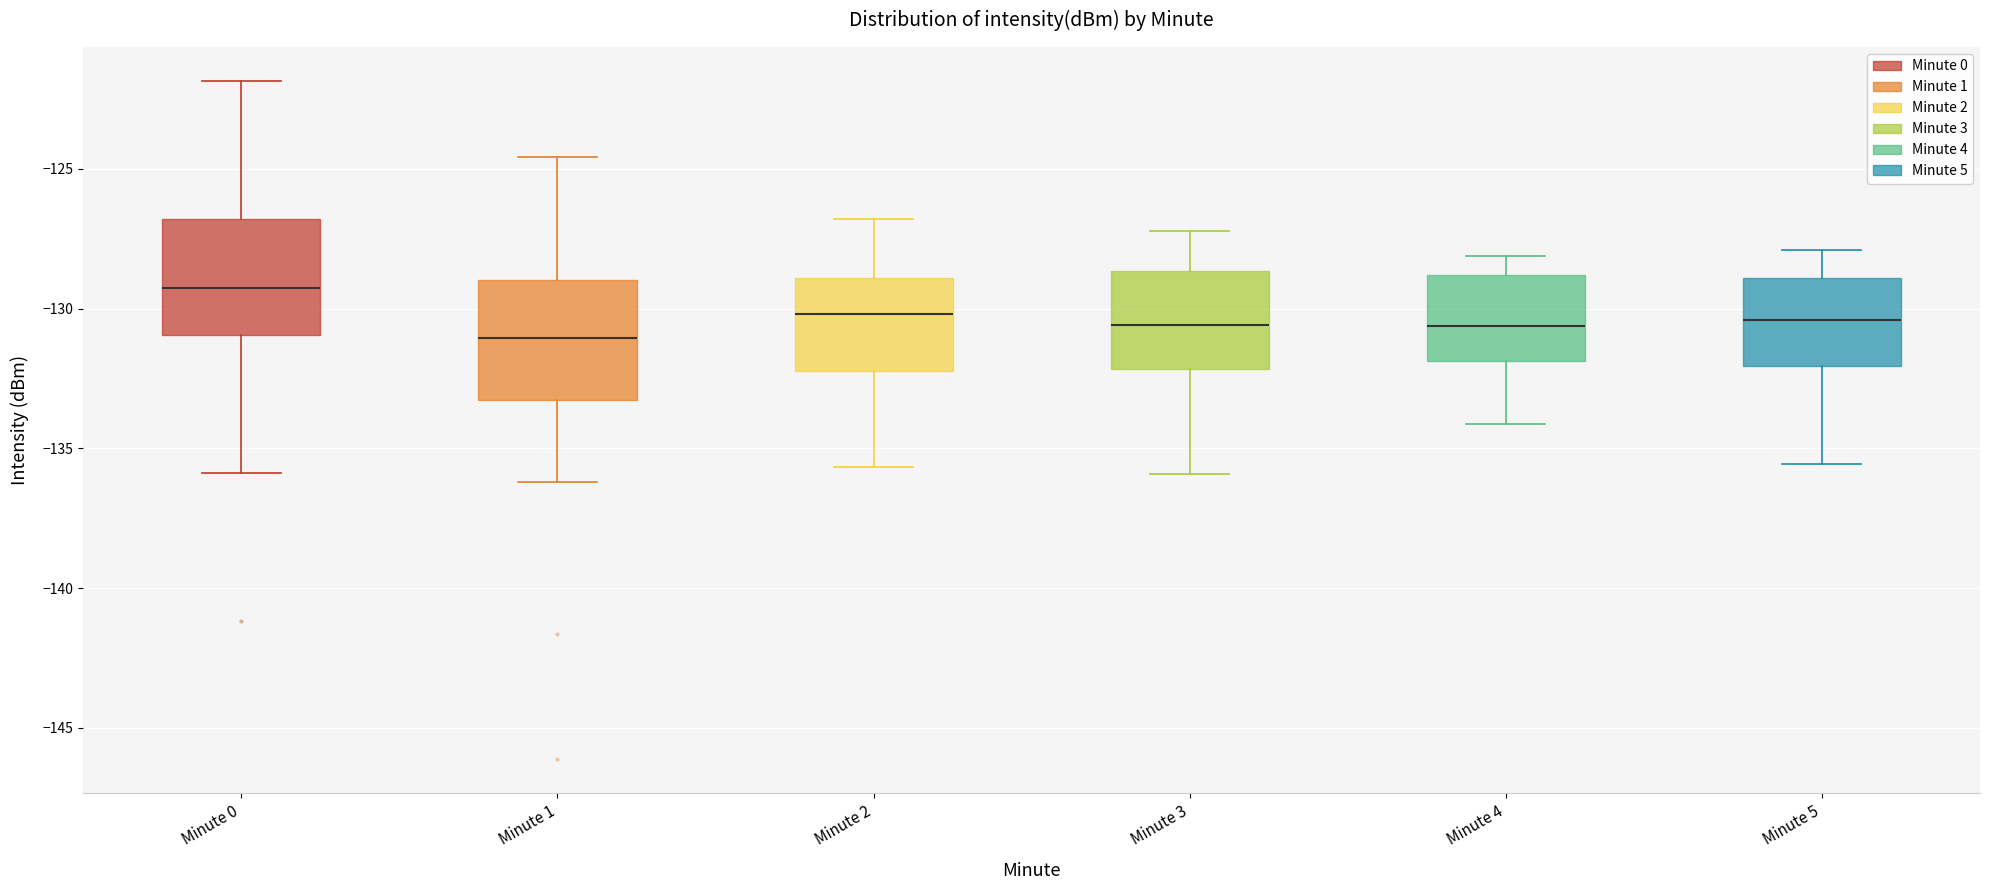

Which box has the highest median line?

Minute 0